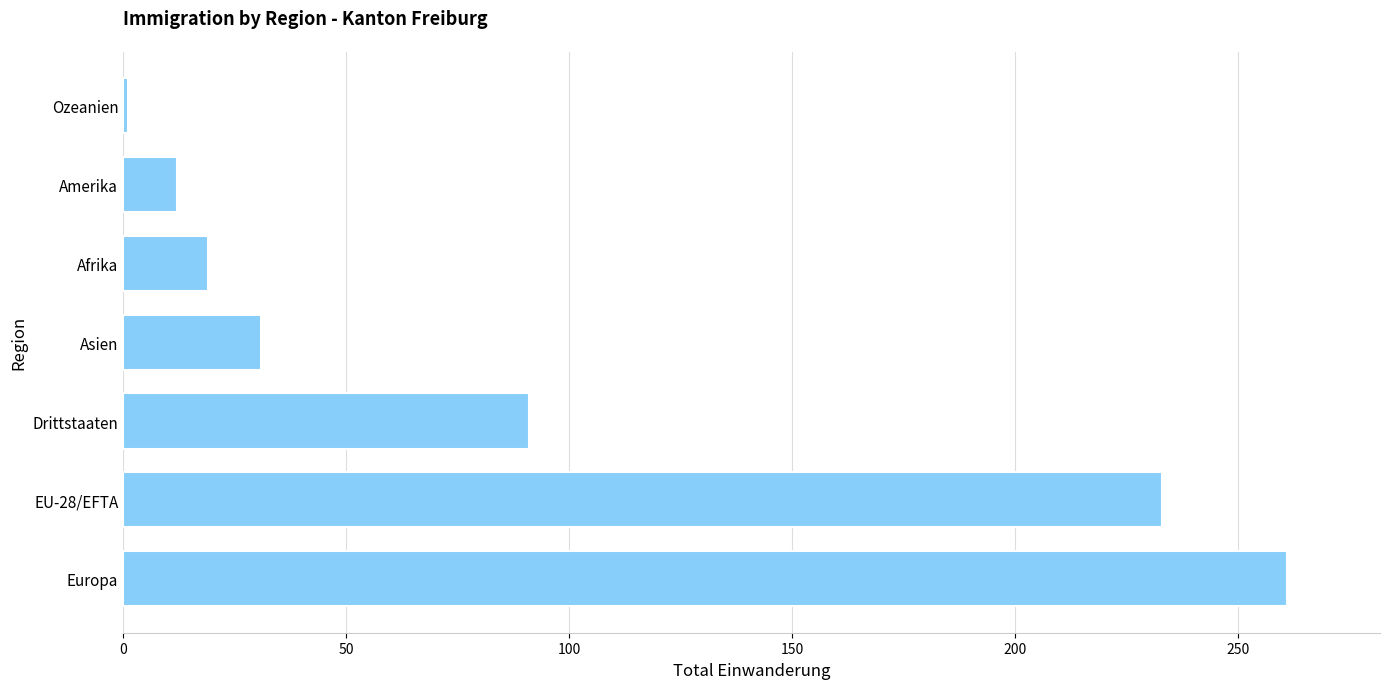

True or false: the data shows 11 at Asien.

False